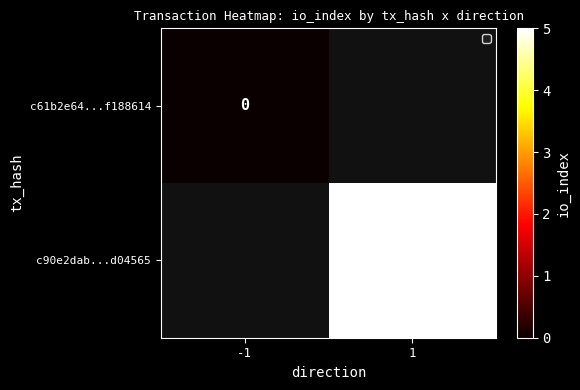

What is the maximum value shown in the chart?

5.0